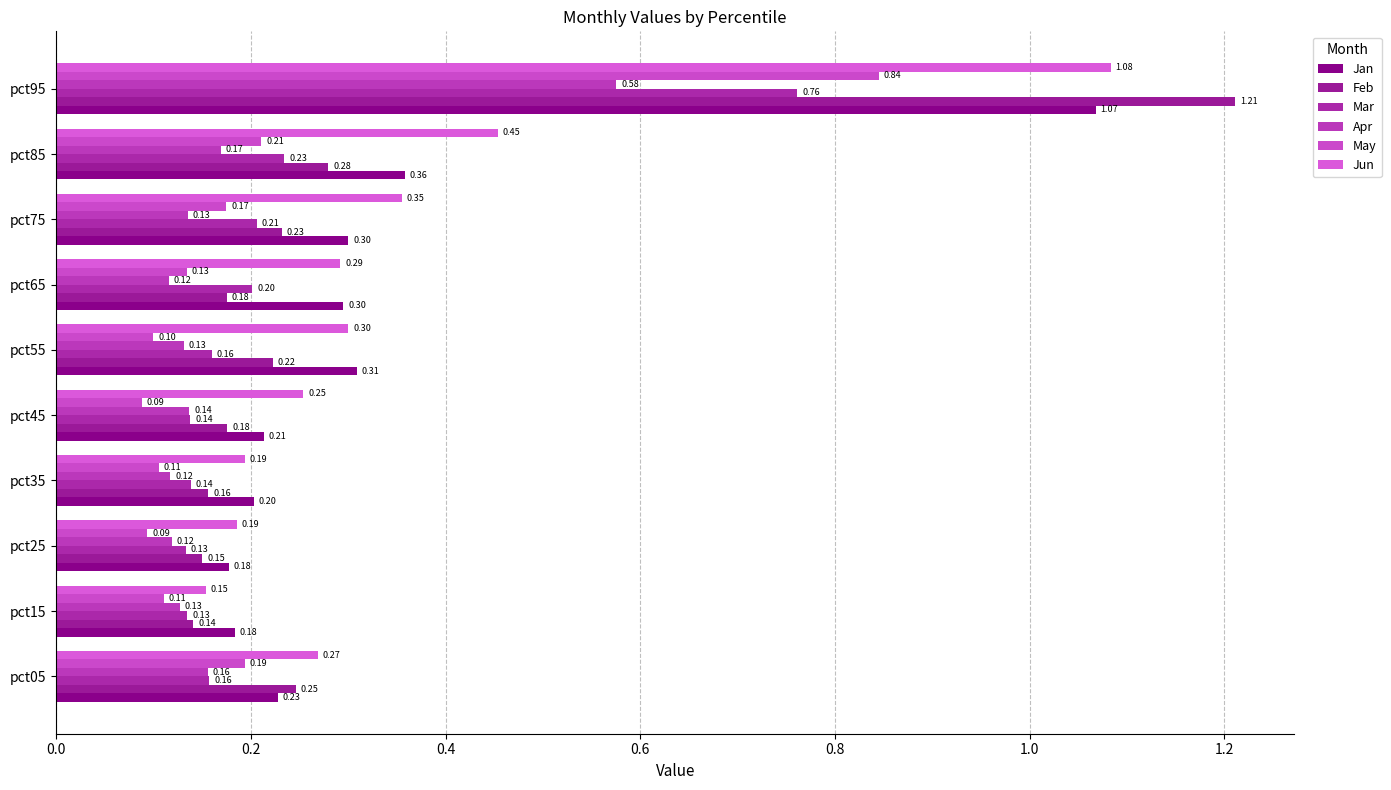

List the series in order of their peak value, lowest first.

Apr, Mar, May, Jan, Jun, Feb